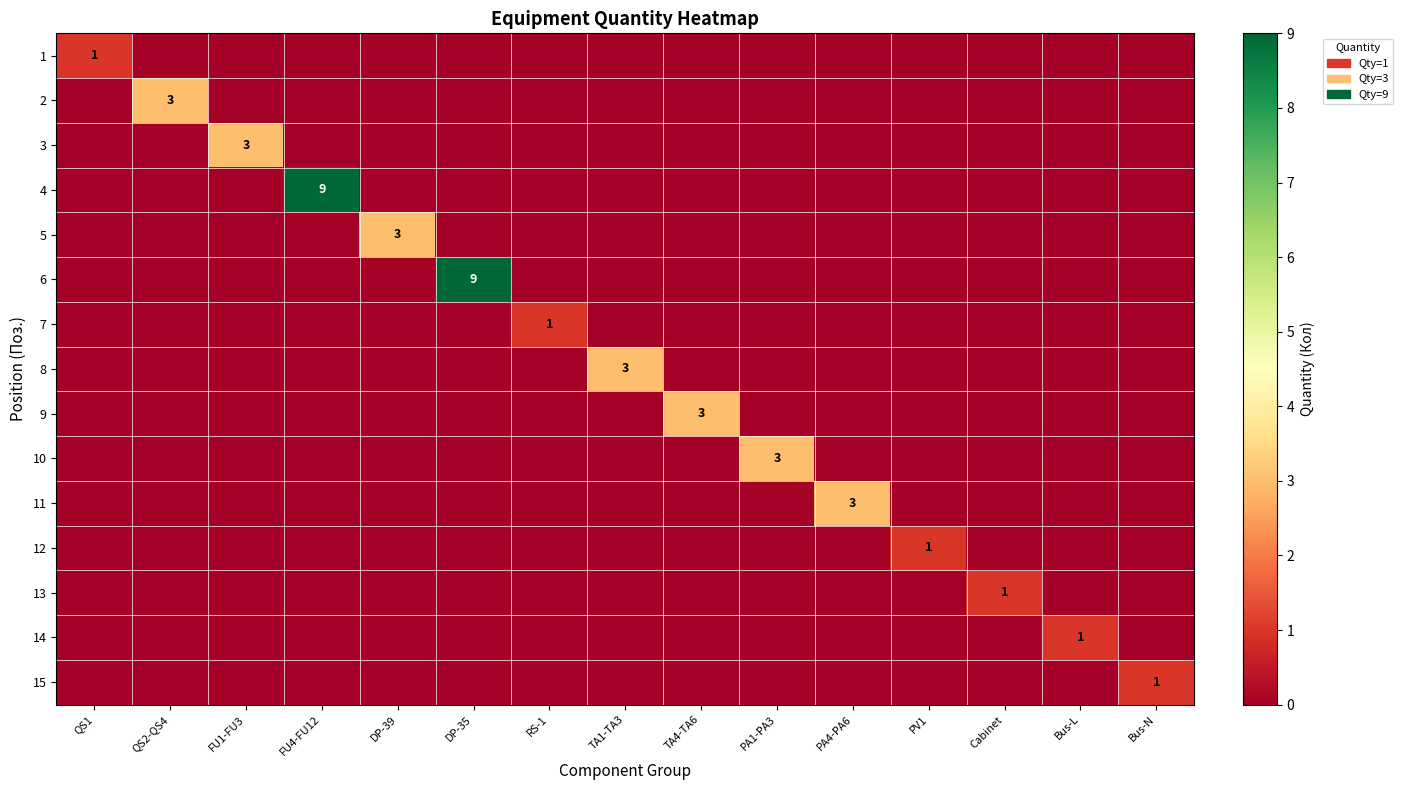

How many positive values does the 11 series have?

1